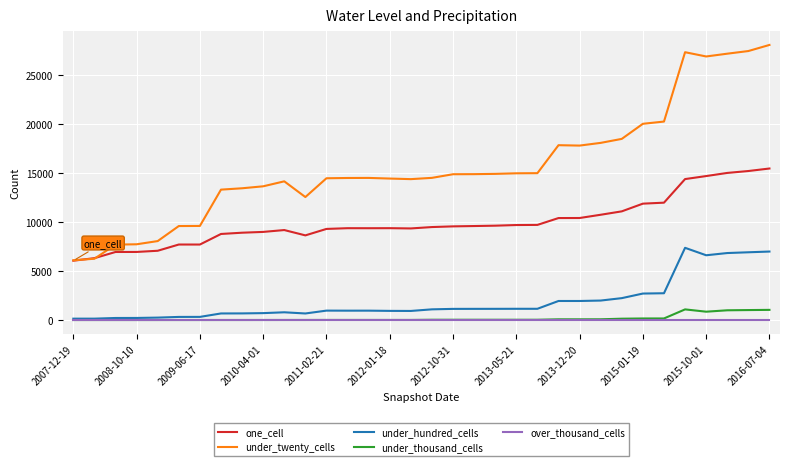

True or false: over_thousand_cells and one_cell cross at least once.

False